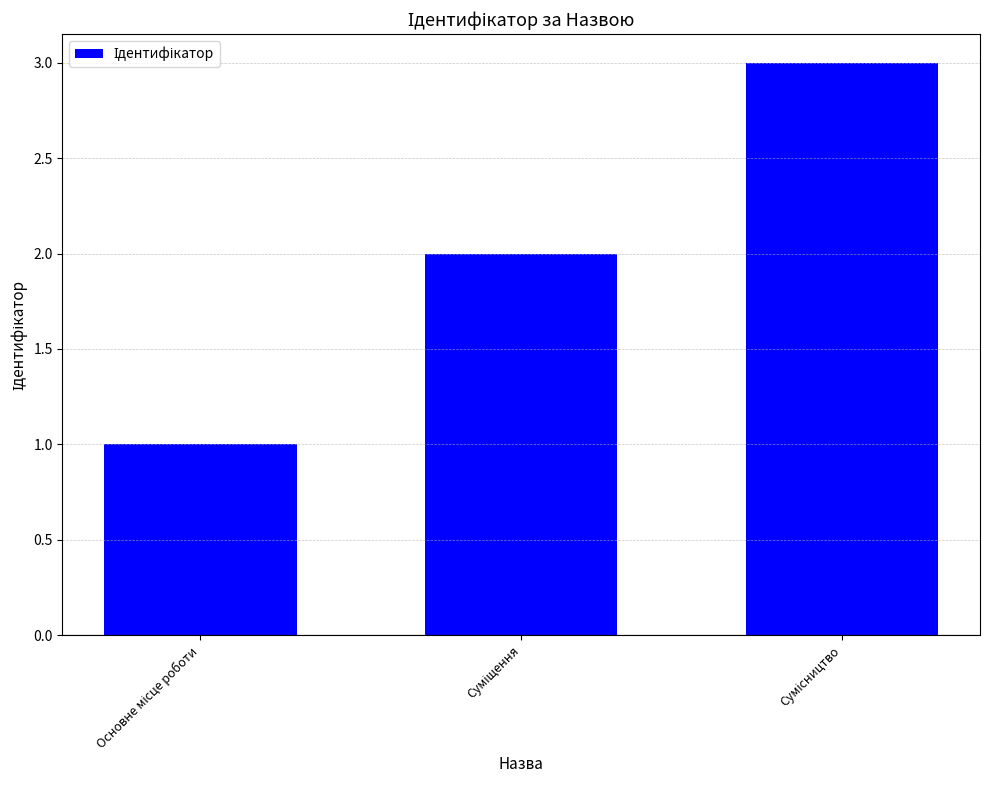

How many values are between 1 and 3?

3